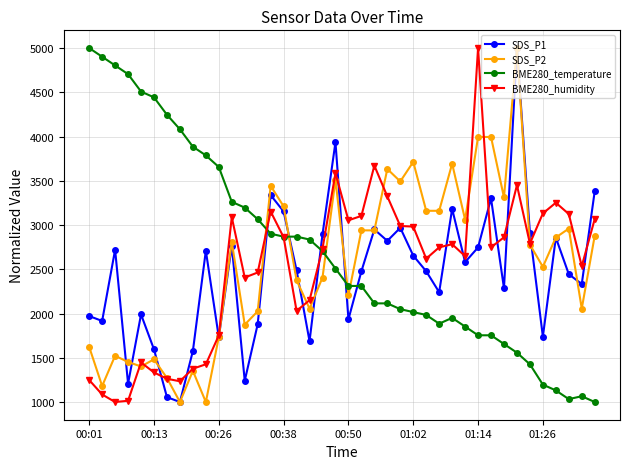

True or false: SDS_P1 has more than 0 interior local peaks.

True